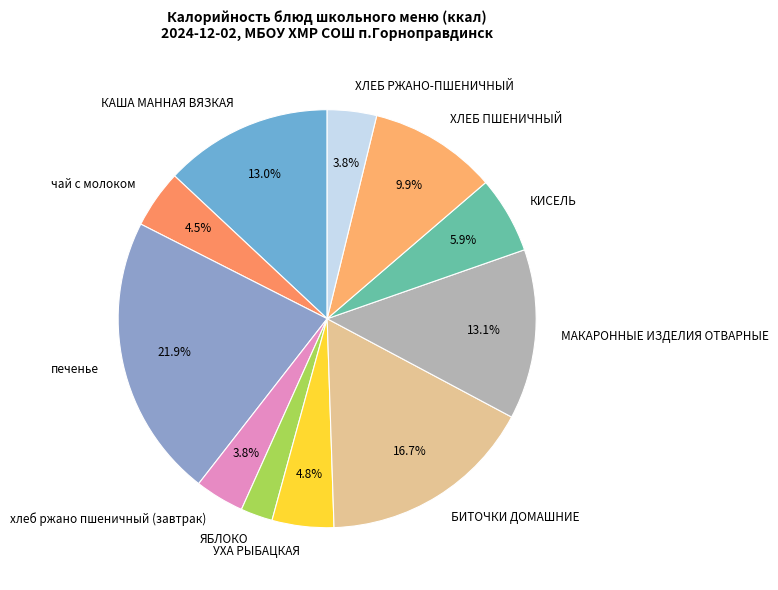

True or false: КИСЕЛЬ accounts for 6% of the total.

True